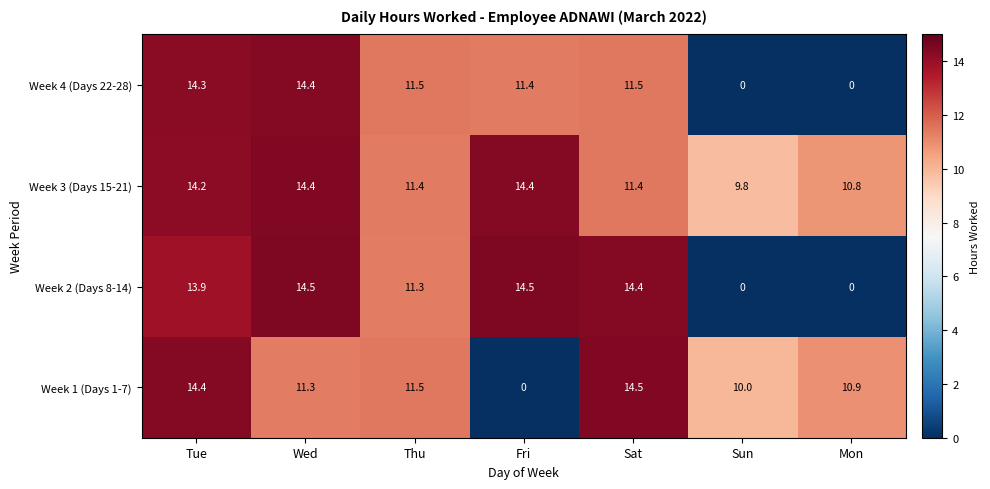

What is the greatest value displayed?

14.5